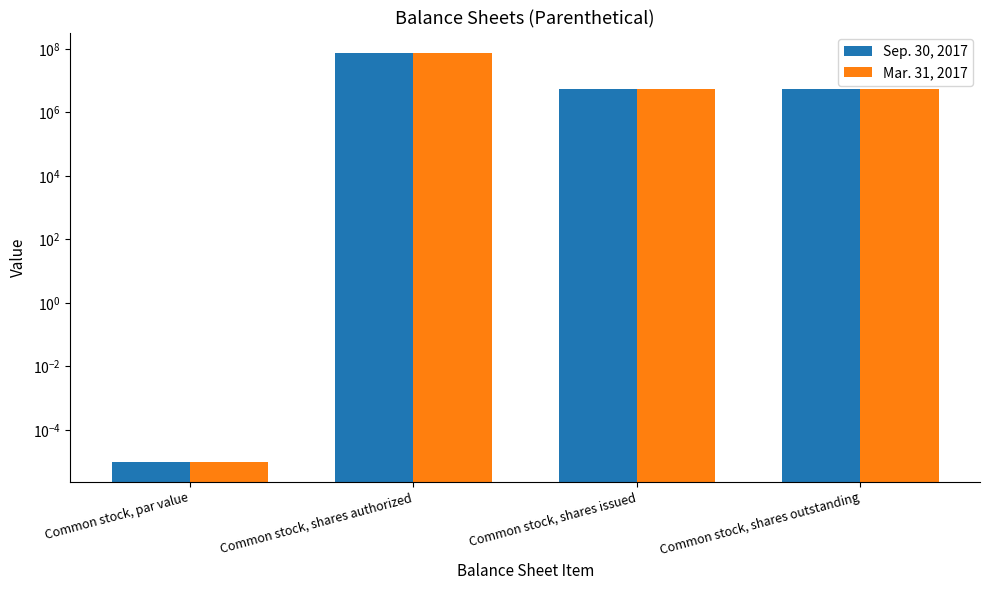

The Sep. 30, 2017 series shows 0.0 at Common stock, par value. True or false?

False